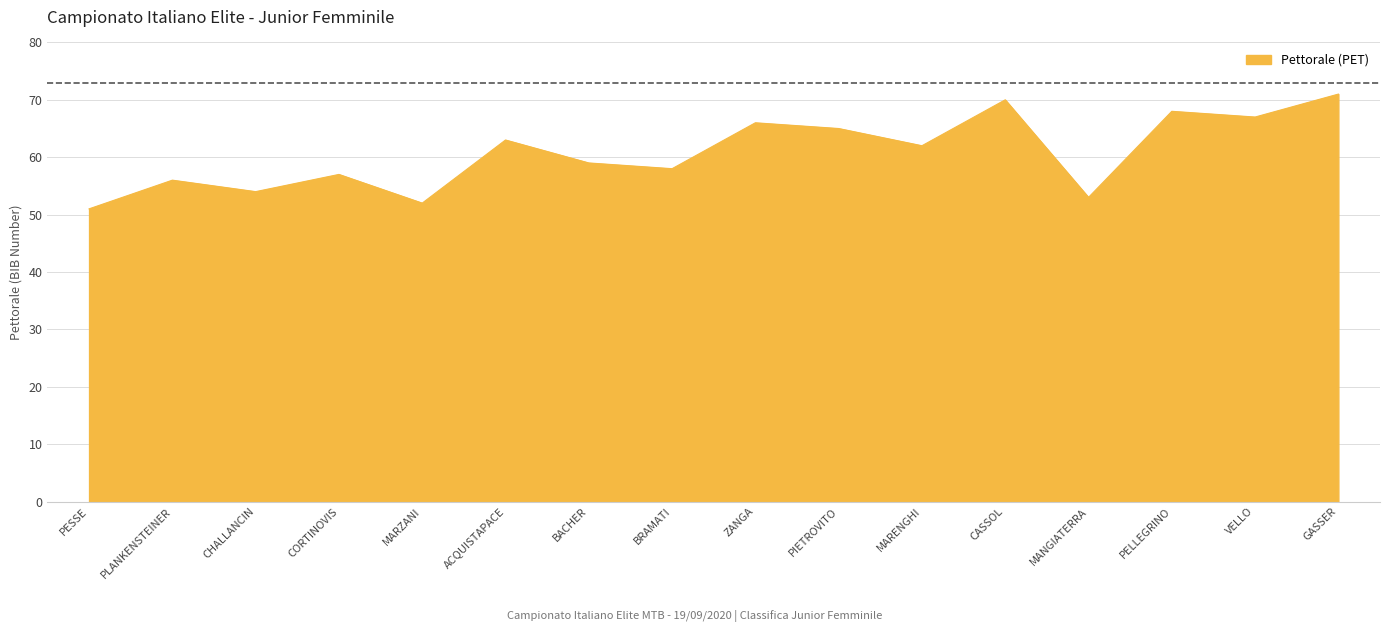

Where is the first local minimum?

CHALLANCIN